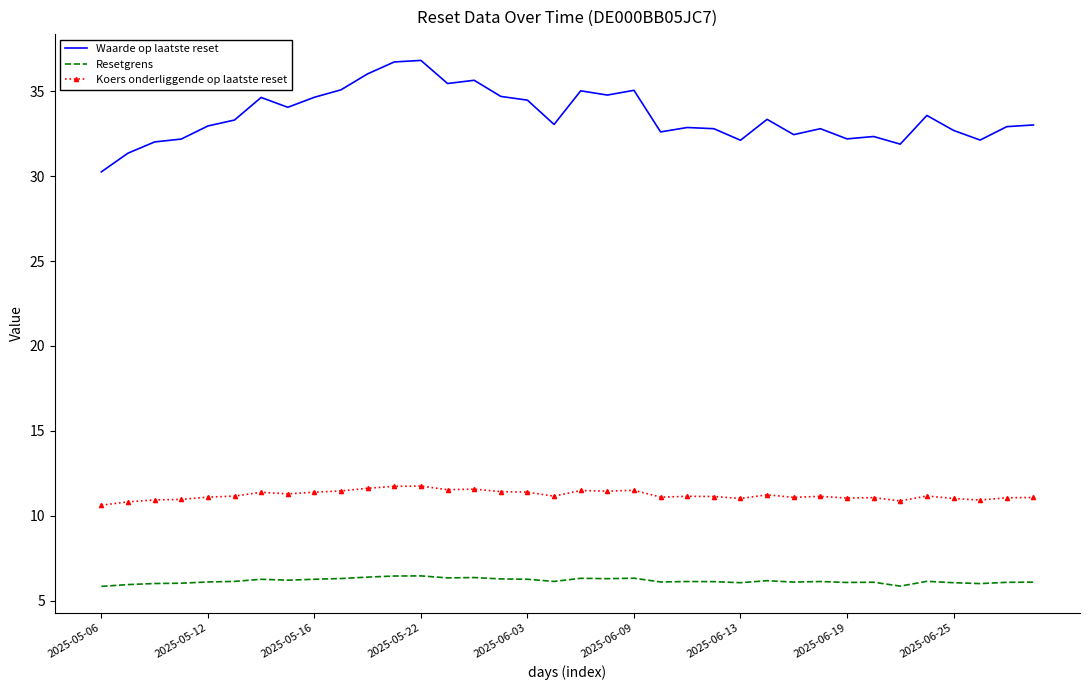

Rank the series by their average value, from highest to lowest.

Waarde op laatste reset, Koers onderliggende op laatste reset, Resetgrens